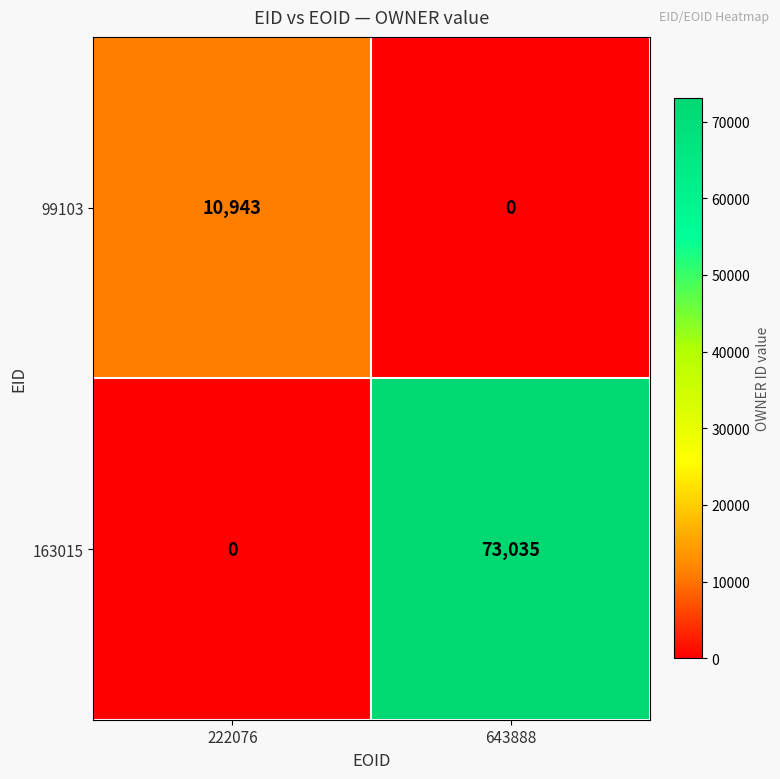

What is the difference between the 99103 values at 222076 and 643888?

10943